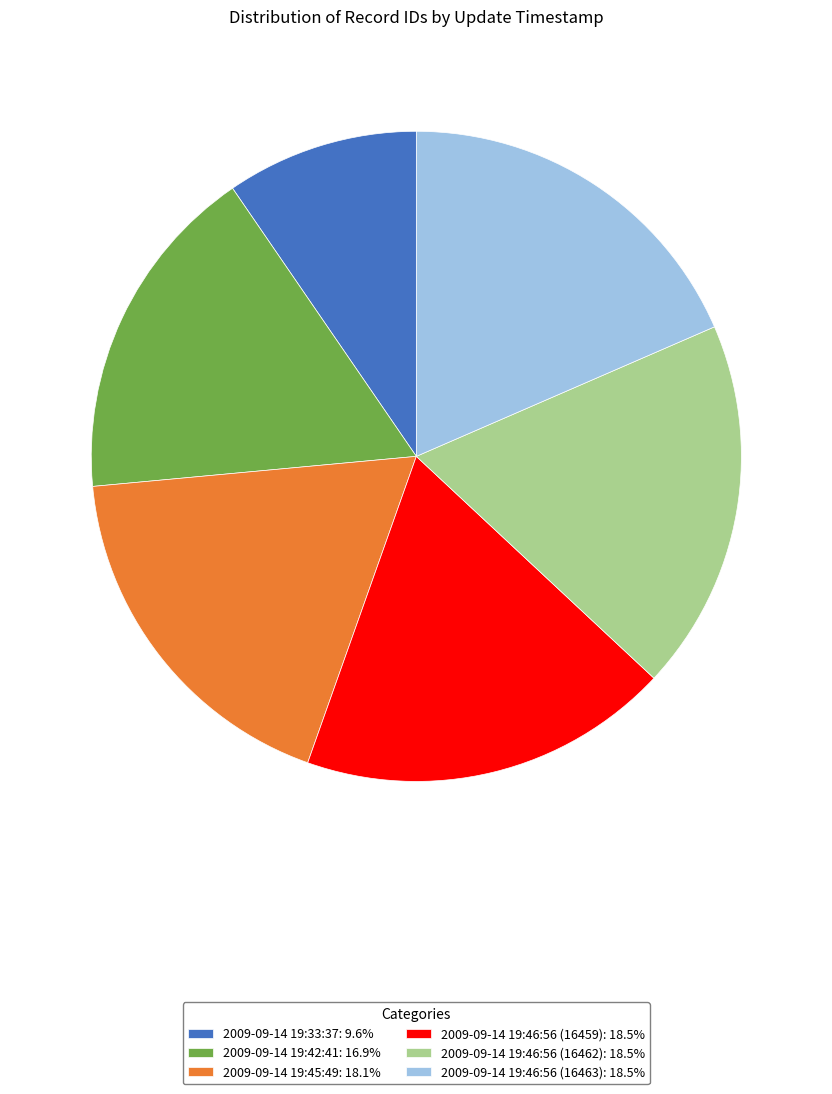

Combined, do 2009-09-14 19:42:41 and 2009-09-14 19:46:56 (16462) account for over 50%?

No